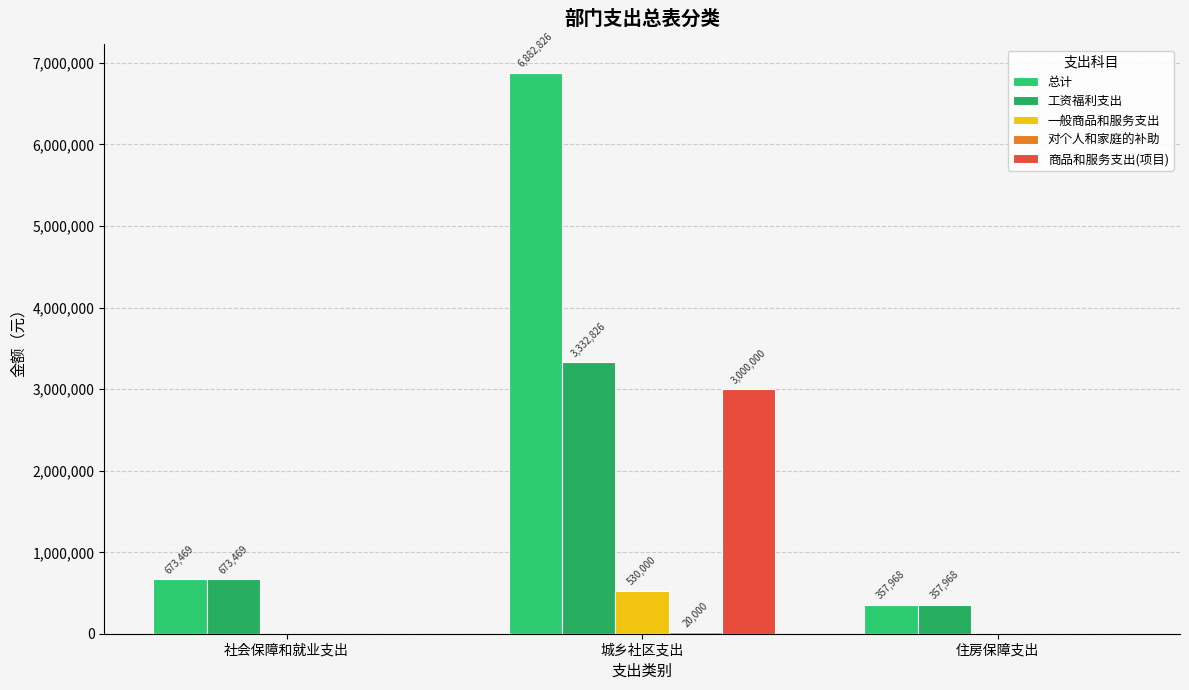

The value of 商品和服务支出(项目) at 住房保障支出 is 1904578.6. True or false?

False